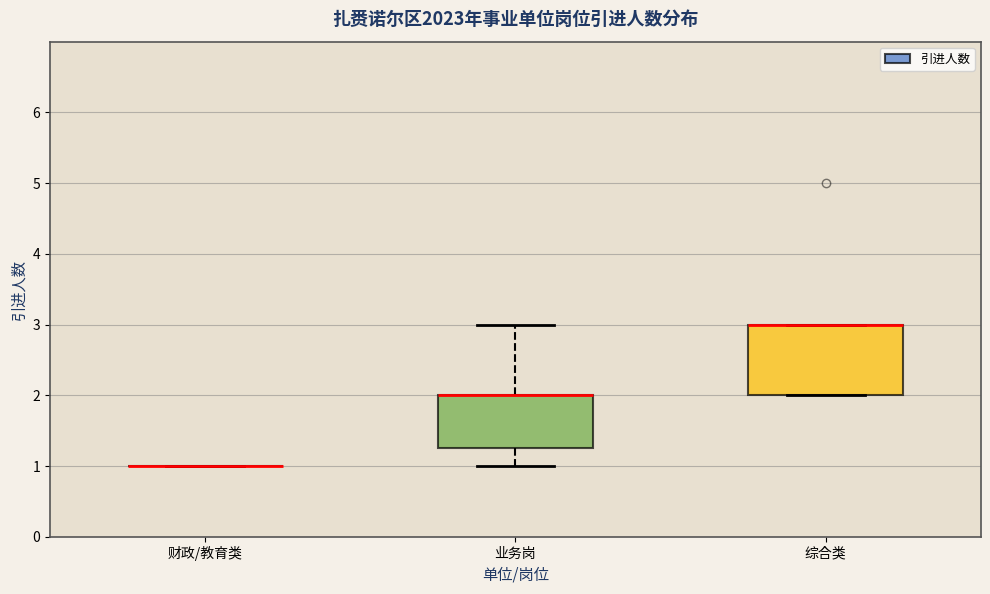

Where is the lower edge of the box for 综合类 on the y-axis? The values are not printed on the chart, so give them approximately, as read against the axis.

2.0